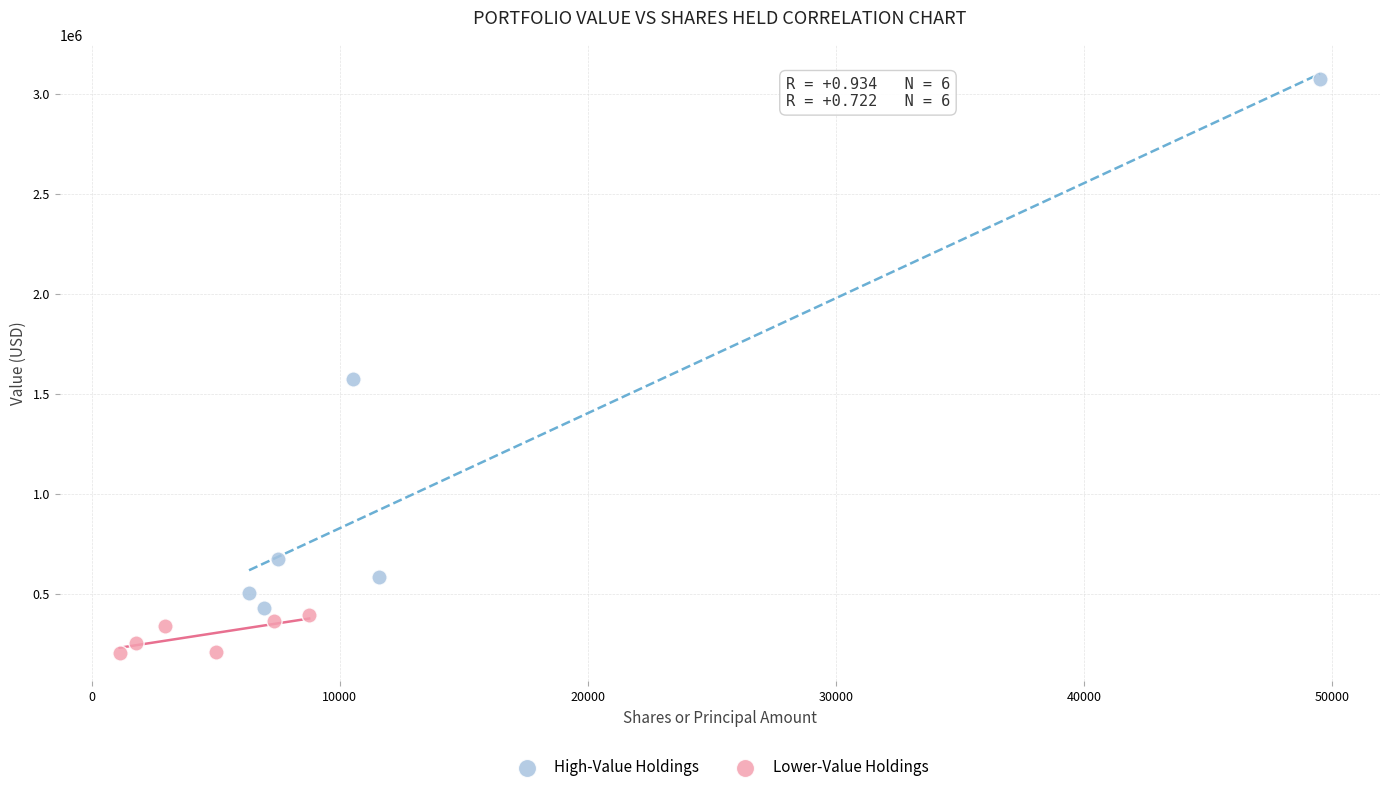

Which series has the widest spread of Y values?

High-Value Holdings